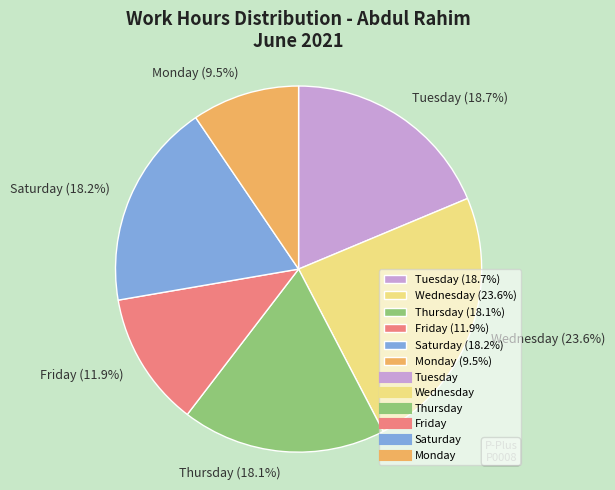

Is Wednesday (23.6%) the majority of the pie?

No